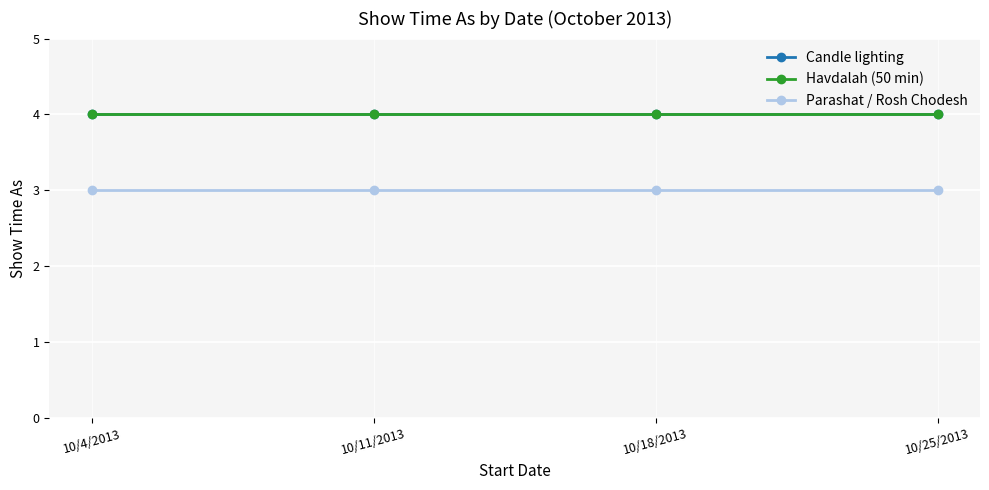

How many lines are shown in the chart?

3